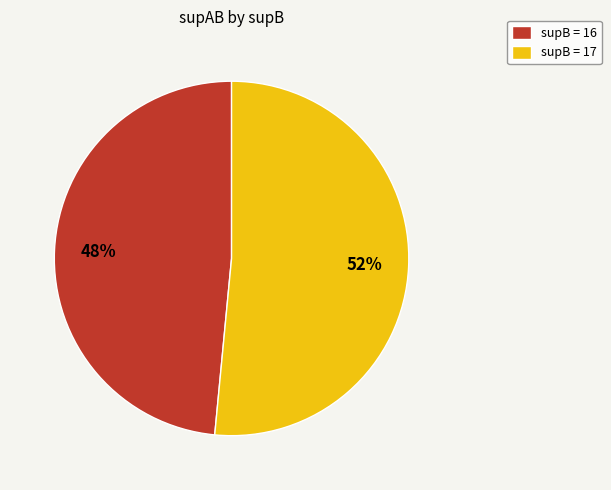

How many slices are in this pie chart?

2